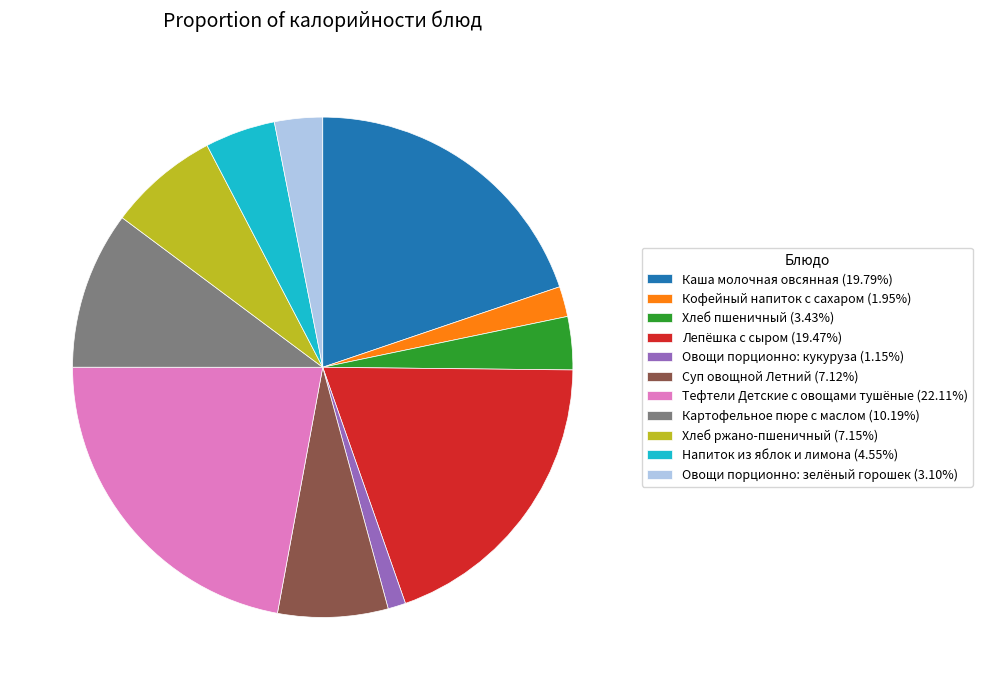

Which slice is the smallest?

Овощи порционно: кукуруза